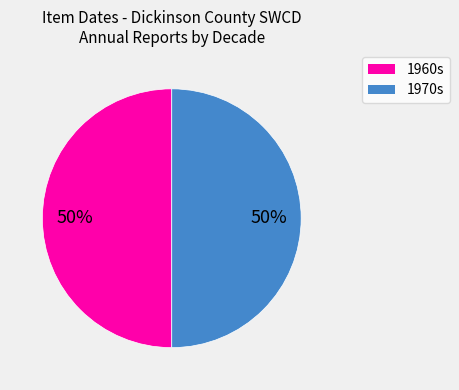

To the nearest percent, what portion does 1960s represent?

50%